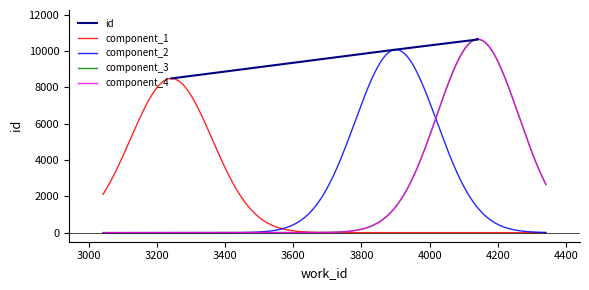

What is the maximum value for component_1?

8495.9